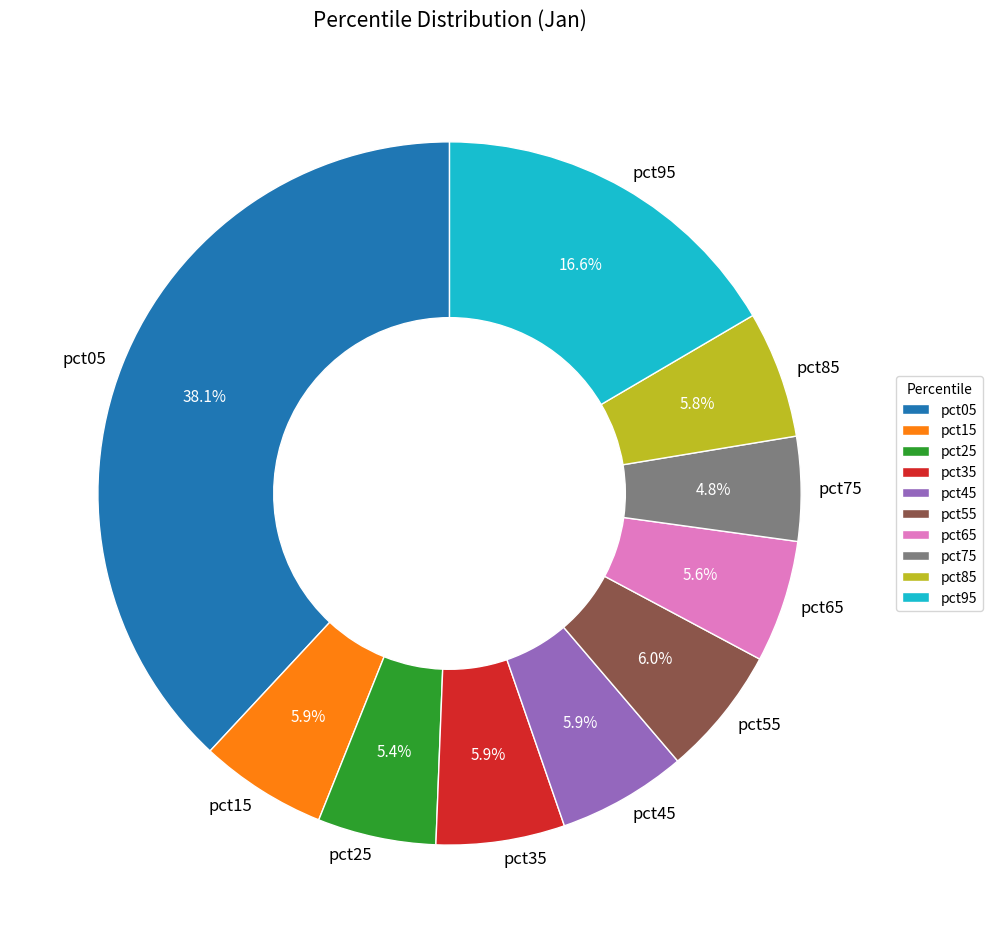

Between pct55 and pct75, which is larger?

pct55